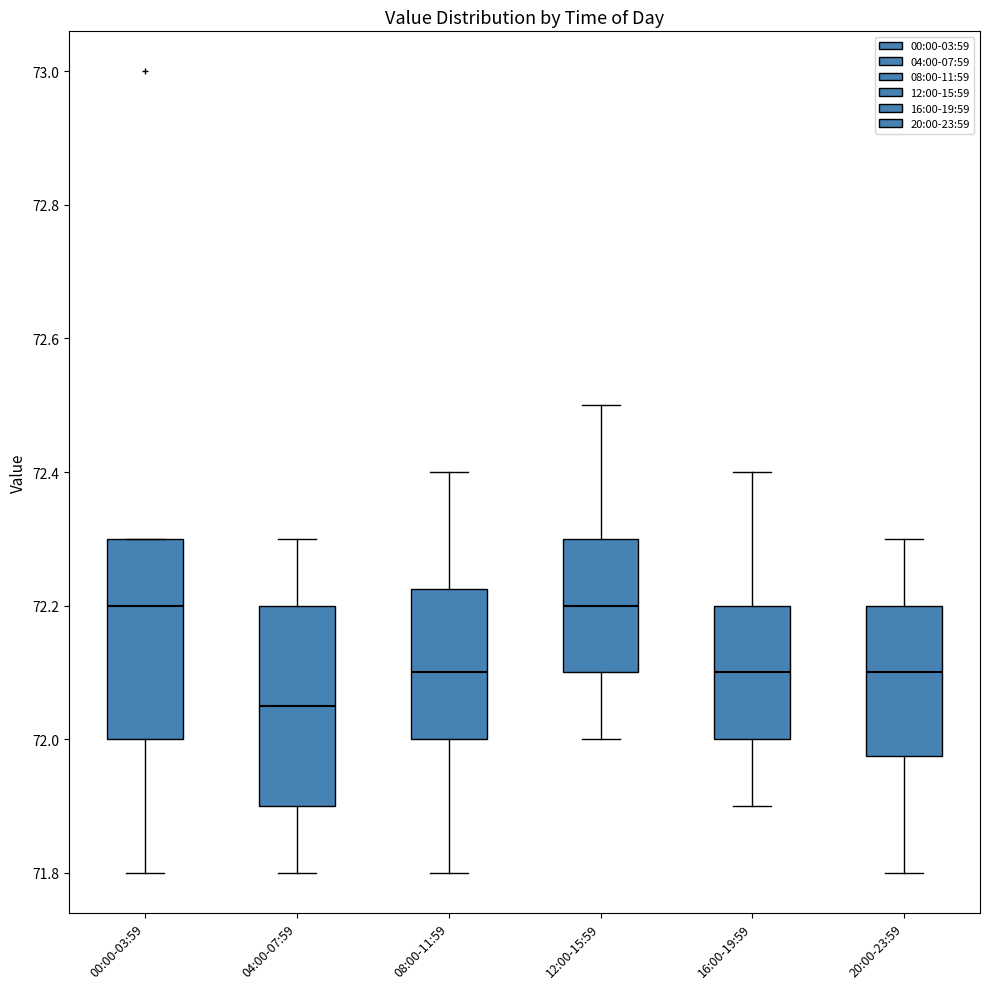

Reading left to right, read every box against the y-axis: the position of its median line, the range the box covers, and the ends of its whiskers. The values are not printed on the chart, so give them approximately, as read against the axis.

00:00-03:59: median 72.20, box 72.00 to 72.30, whiskers 71.80 to 72.30
04:00-07:59: median 72.06, box 71.90 to 72.20, whiskers 71.80 to 72.30
08:00-11:59: median 72.10, box 72.00 to 72.22, whiskers 71.80 to 72.40
12:00-15:59: median 72.20, box 72.10 to 72.30, whiskers 72.00 to 72.50
16:00-19:59: median 72.10, box 72.00 to 72.20, whiskers 71.90 to 72.40
20:00-23:59: median 72.10, box 71.98 to 72.20, whiskers 71.80 to 72.30